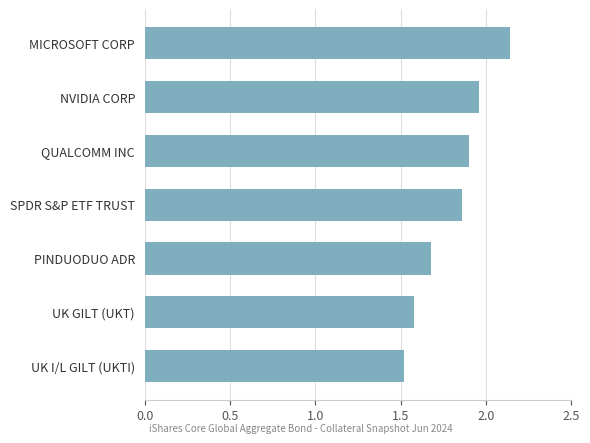

What is the label of the 1st bar from the top?

MICROSOFT CORP